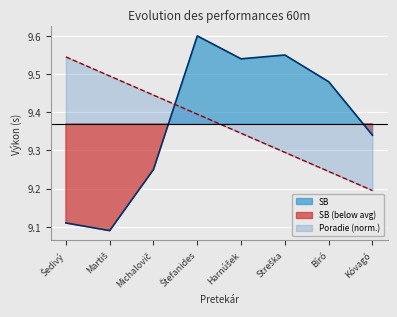

What is the label of the 2nd point from the right?

Bíró